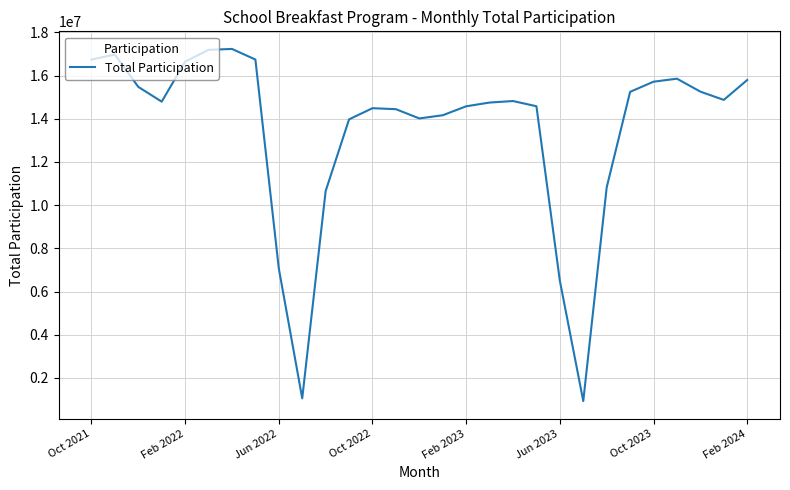

How many categories are shown in the chart?

29